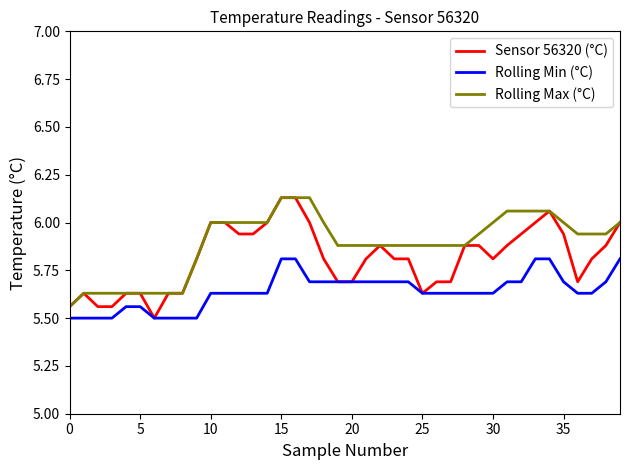

What are all the series names shown in the legend?

Sensor 56320 (°C), Rolling Min (°C), Rolling Max (°C)